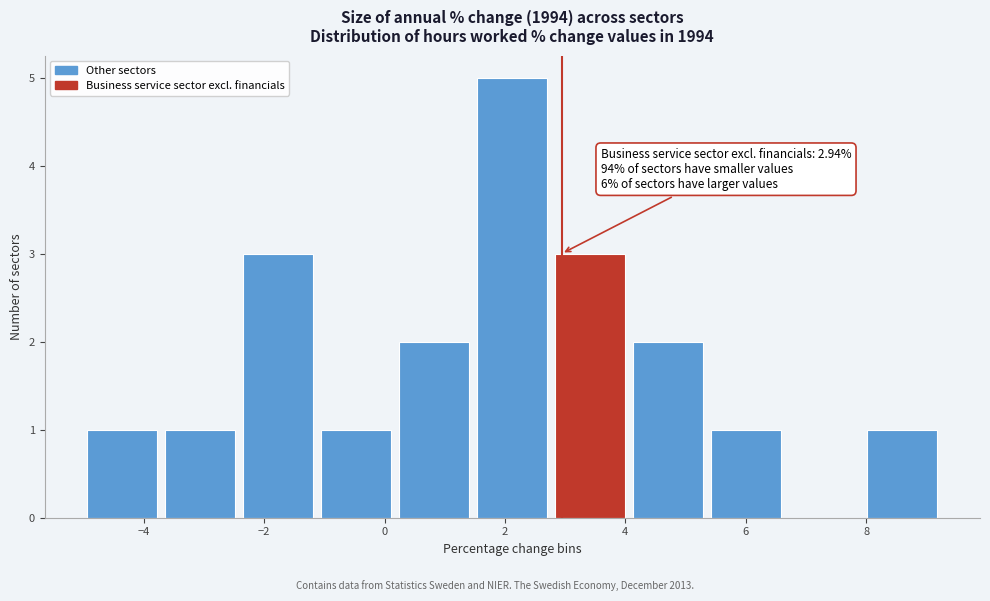

Over which range of the x-axis is the bar tallest?

1.4 to 2.8